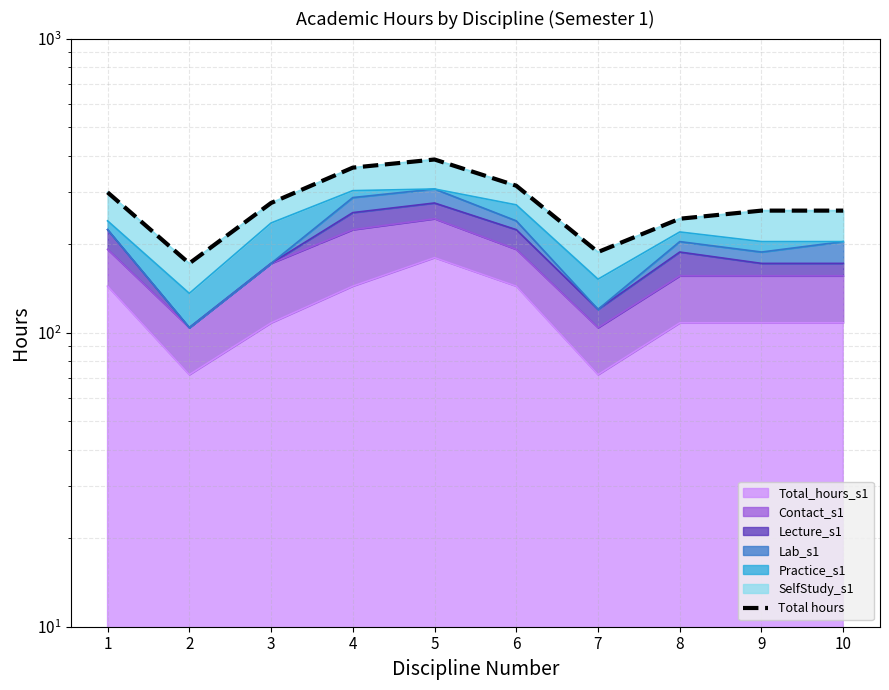

How many points are higher than both their immediate neighbors (excluding endpoints)?

1